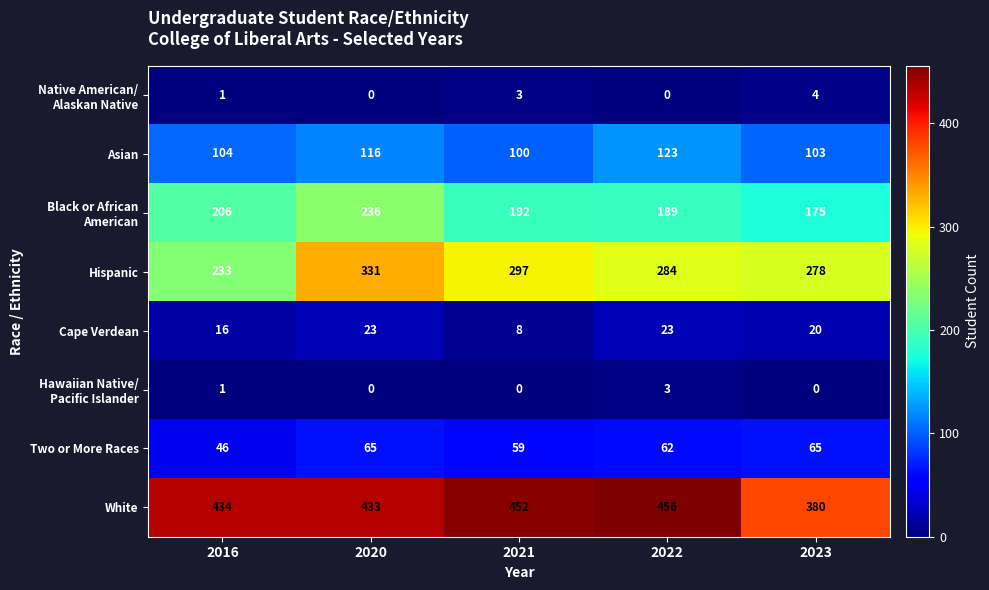

At which category is the sum across all series the highest?

2020